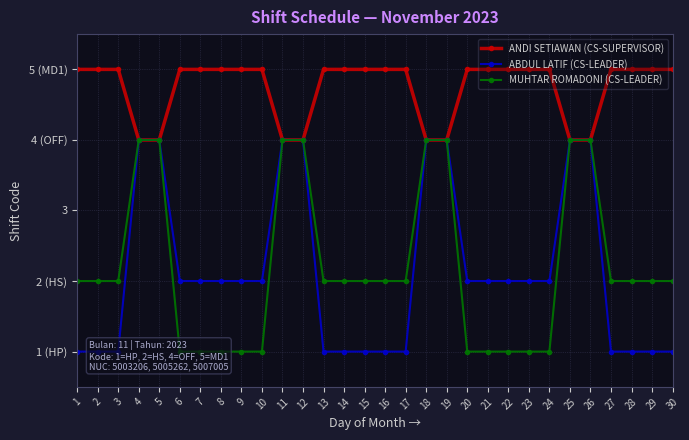

Which series changed the most between 3 and 11?

ABDUL LATIF (CS-LEADER)